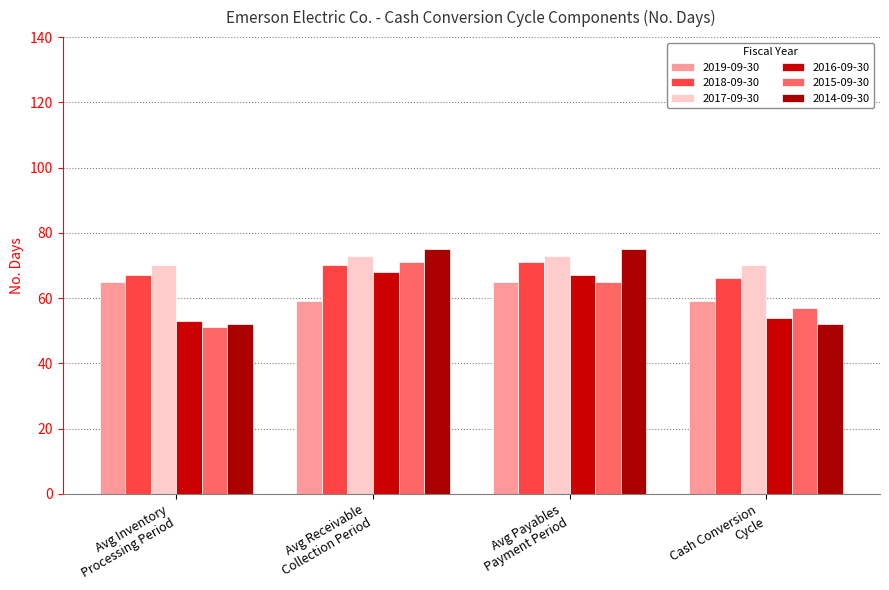

At which label is 2019-09-30 closest to 62?

Avg Inventory
Processing Period